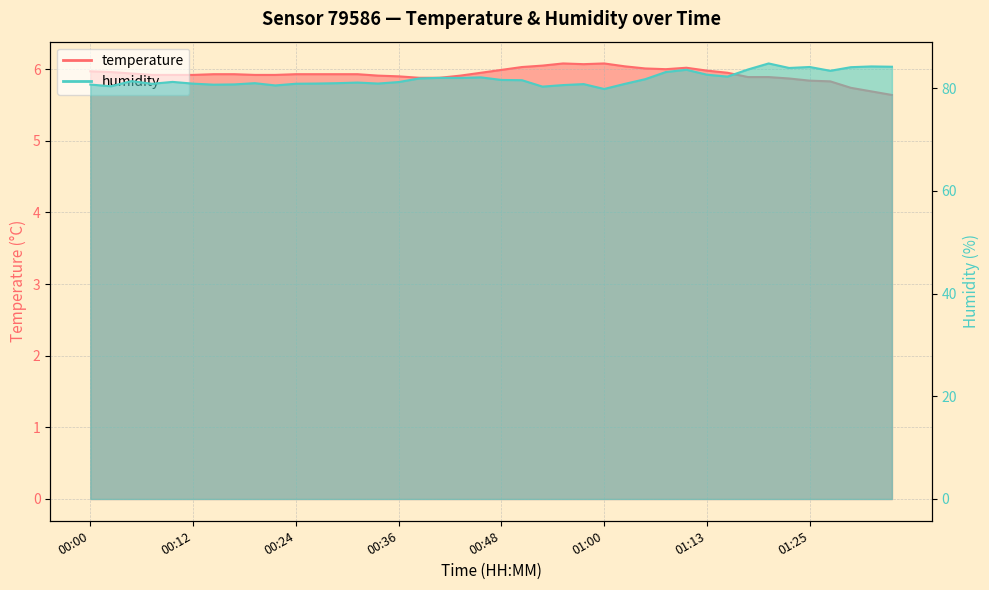

True or false: humidity and temperature intersect in this chart.

False